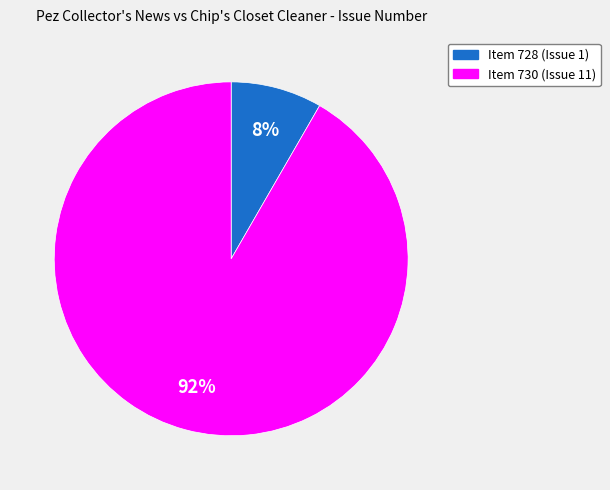

Is there a majority slice in this chart?

Yes